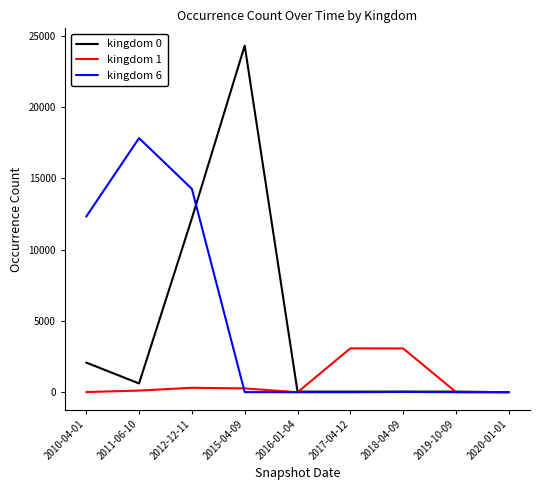

At which category is the sum across all series the highest?

2012-12-11